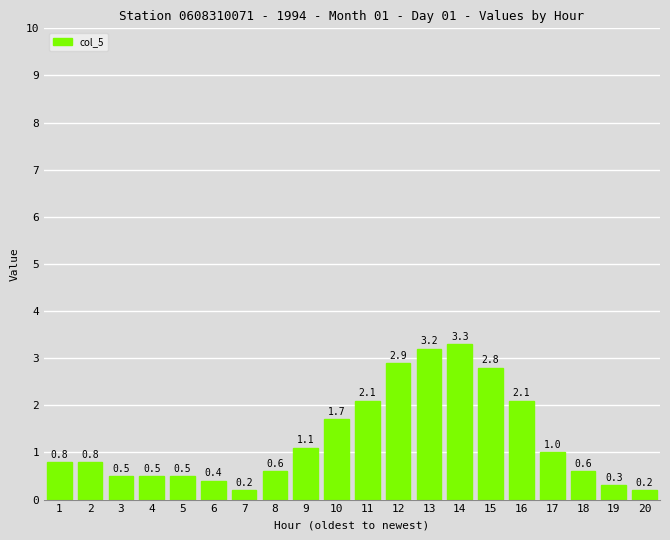

Does the chart contain any negative values?

No